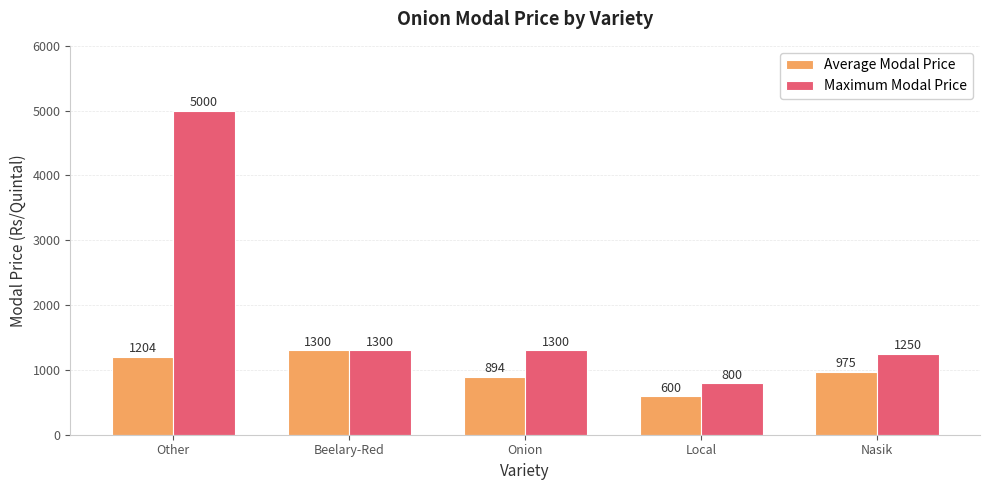

What is the total value across all series at Local?

1400.0